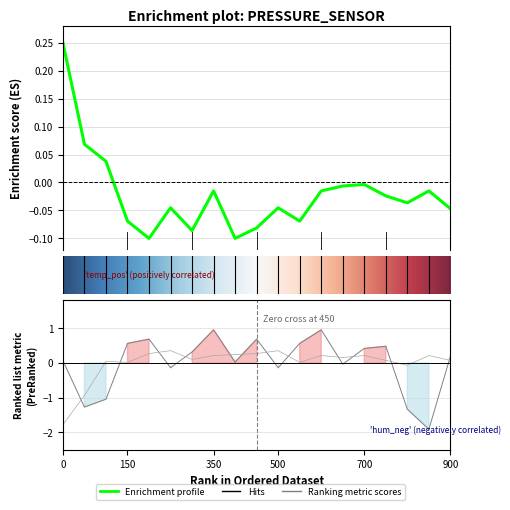

What is the greatest value displayed?

1.0